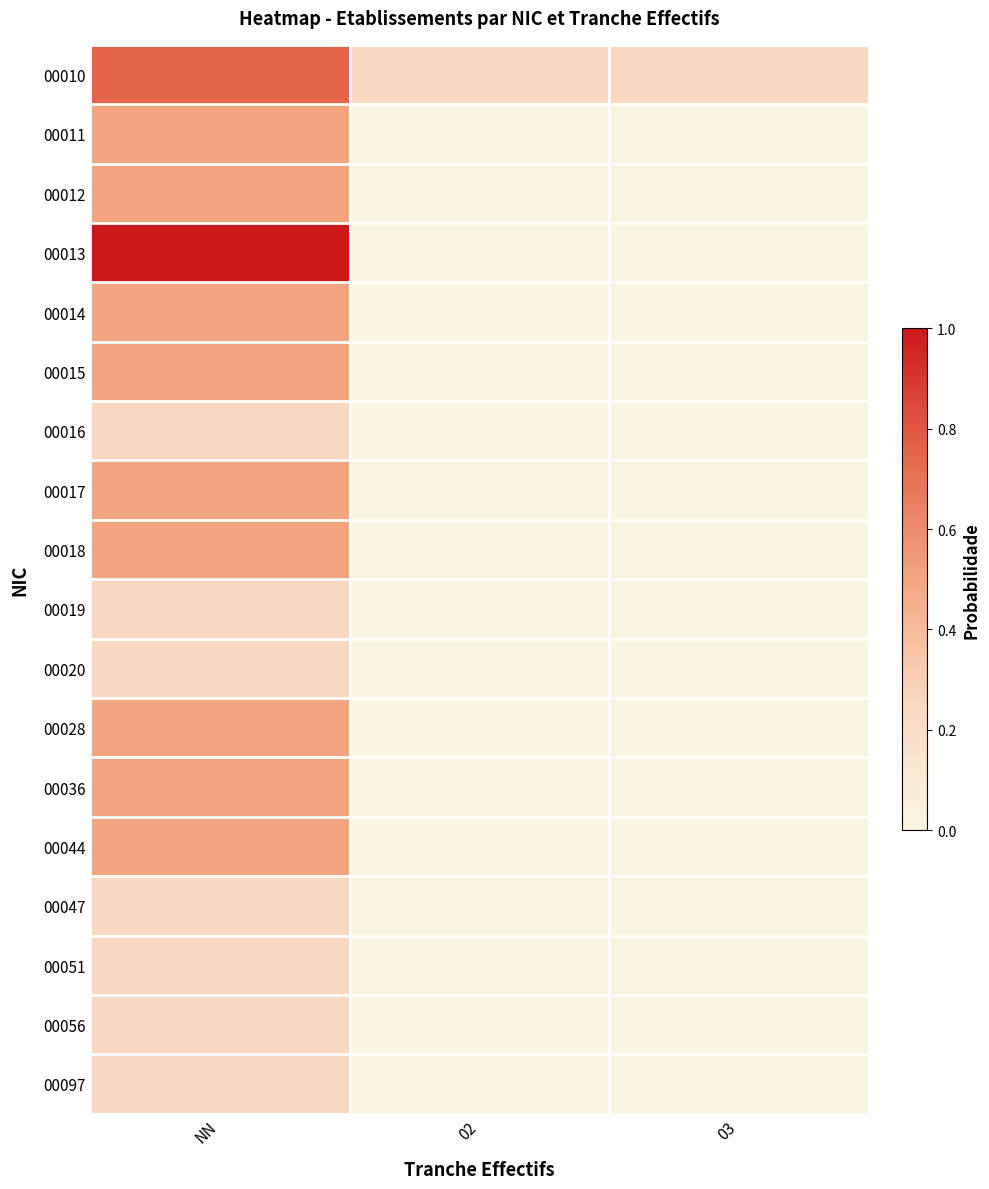

What is the total value across all series at 03?

0.2